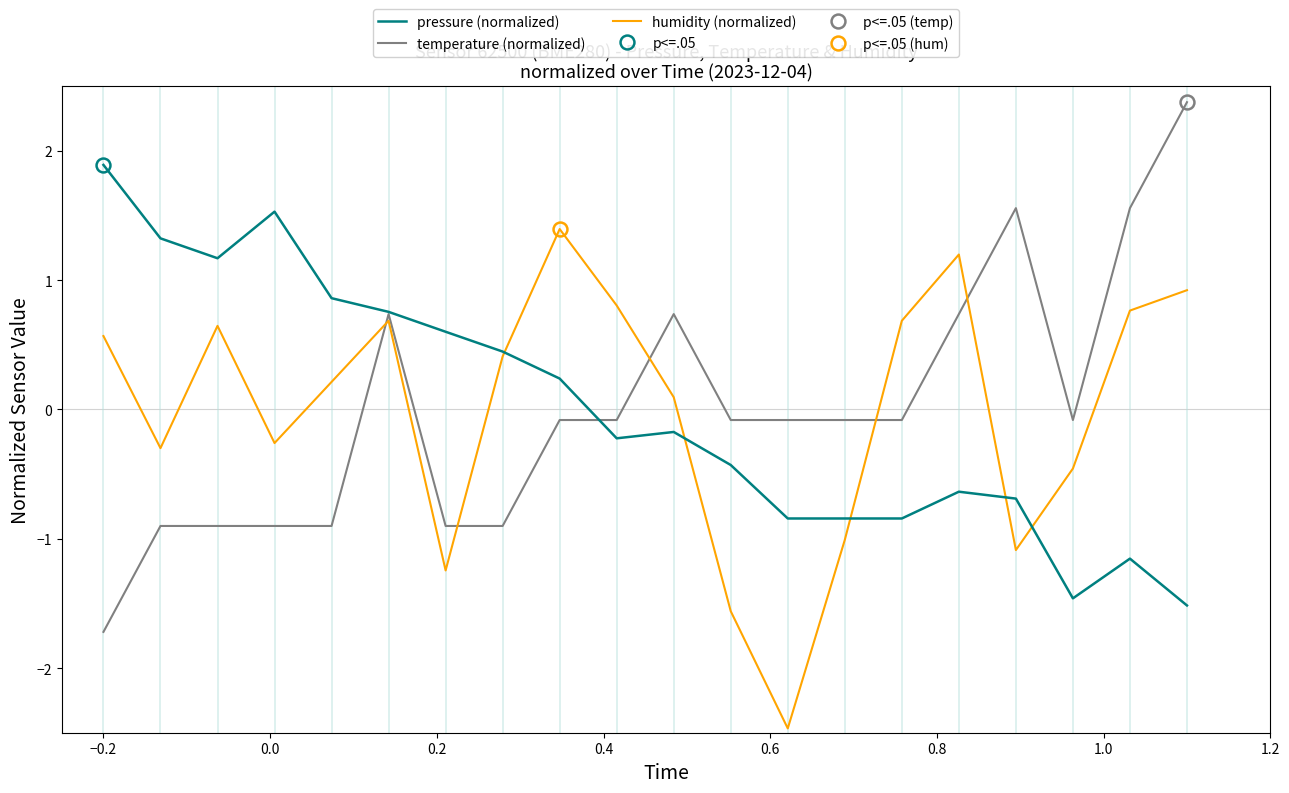

How many intersections are there between humidity (normalized) and temperature (normalized)?

5